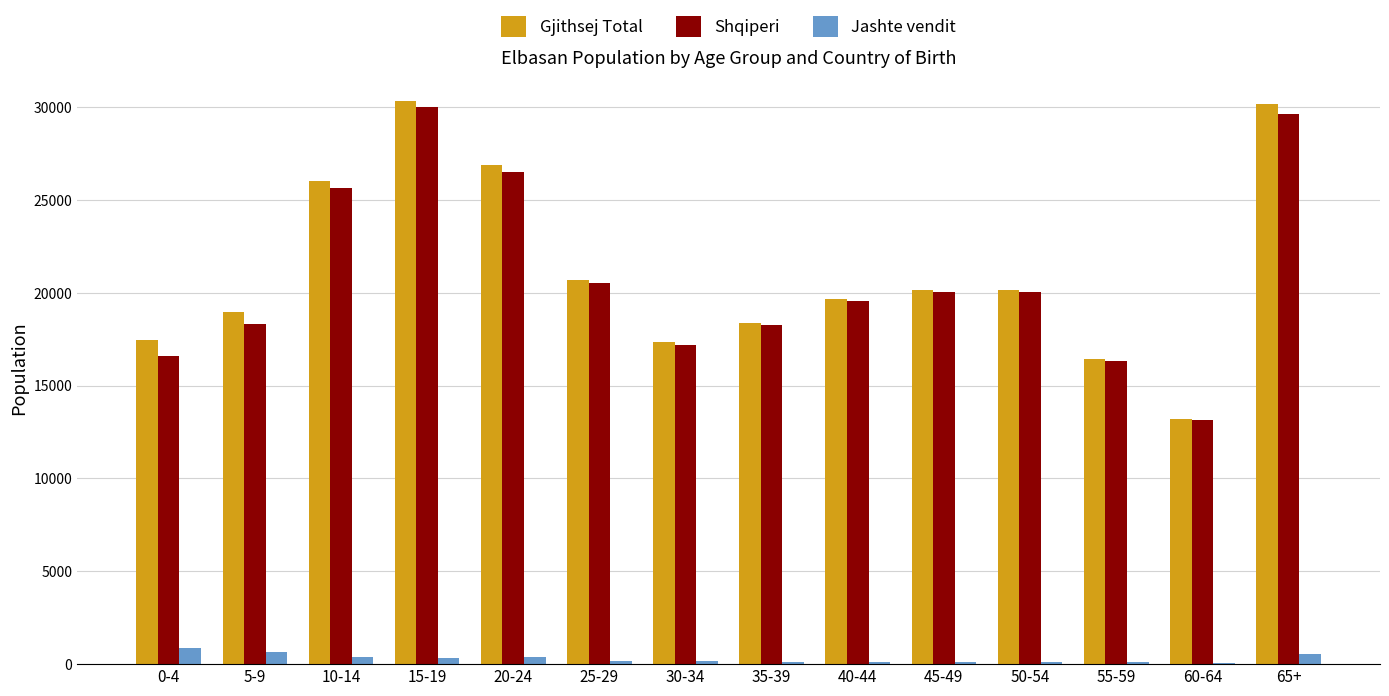

Count the number of categories in the chart.

14